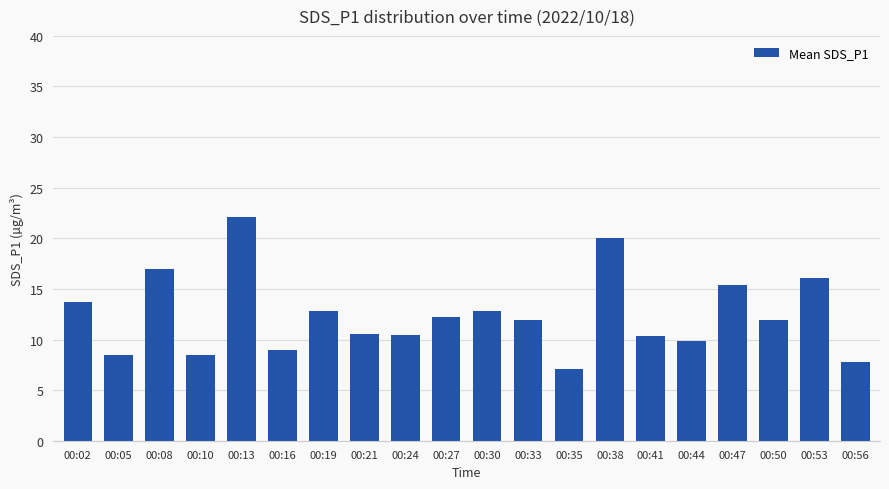

Which has a higher value, 00:38 or 00:47?

00:38